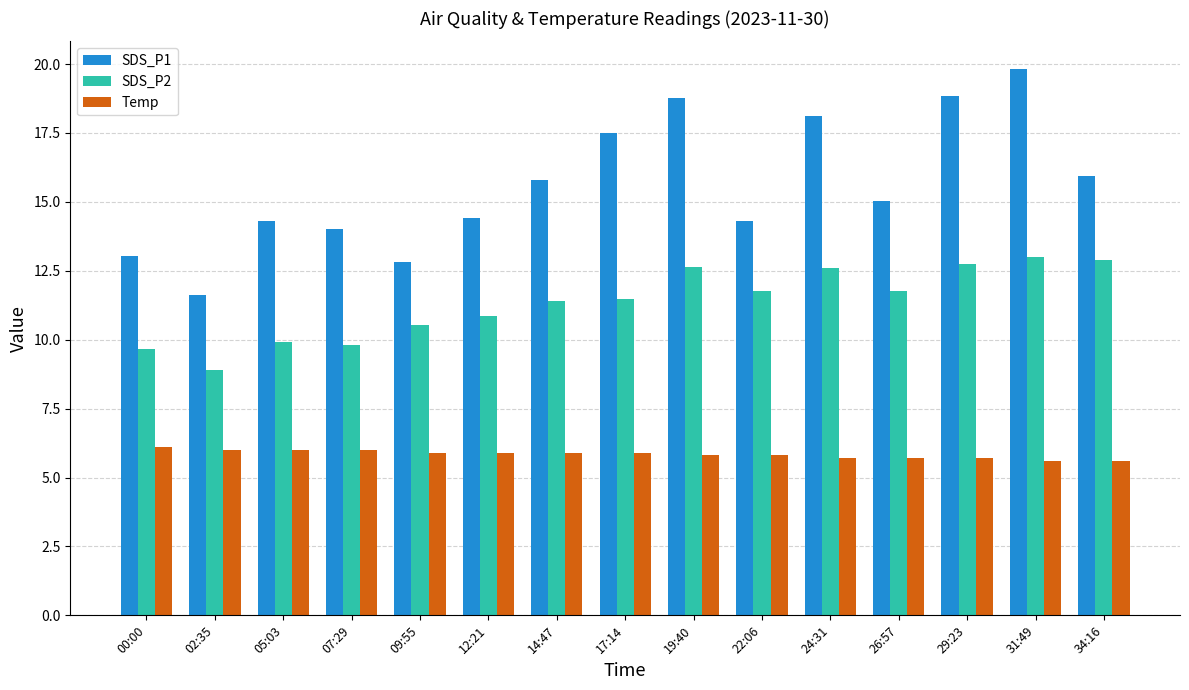

The value of SDS_P1 at 34:16 is 15.9. True or false?

True